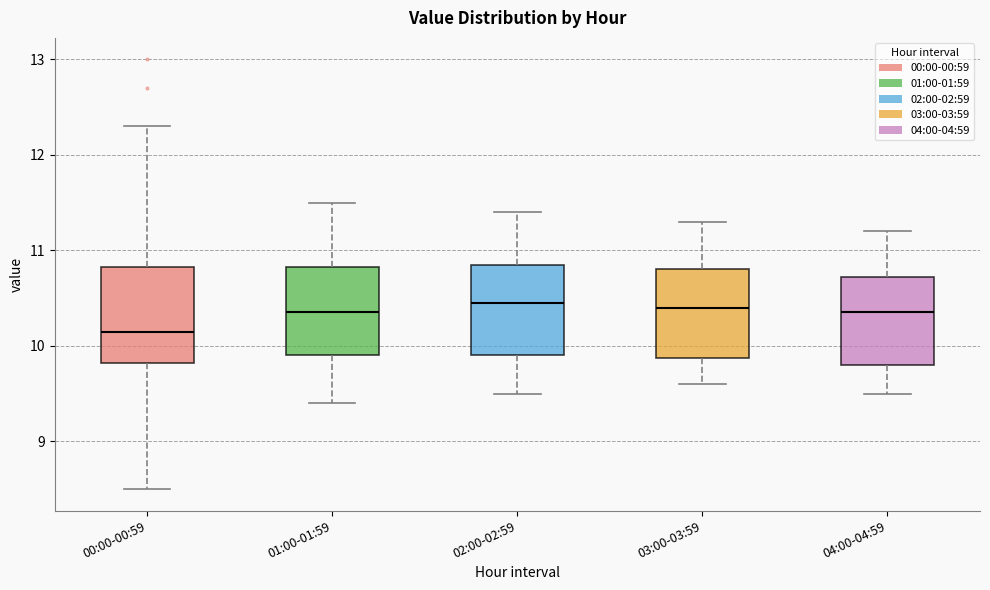

Reading left to right, transcribe this box plot: for each box, give where its median line is, the range the box spans, and where its two whiskers end, as read against the y-axis. The values are not printed on the chart, so give them approximately, as read against the axis.

00:00-00:59: median 10.2, box 9.8 to 10.8, whiskers 8.5 to 12.3
01:00-01:59: median 10.4, box 9.9 to 10.8, whiskers 9.4 to 11.5
02:00-02:59: median 10.5, box 9.9 to 10.9, whiskers 9.5 to 11.4
03:00-03:59: median 10.4, box 9.9 to 10.8, whiskers 9.6 to 11.3
04:00-04:59: median 10.4, box 9.8 to 10.7, whiskers 9.5 to 11.2